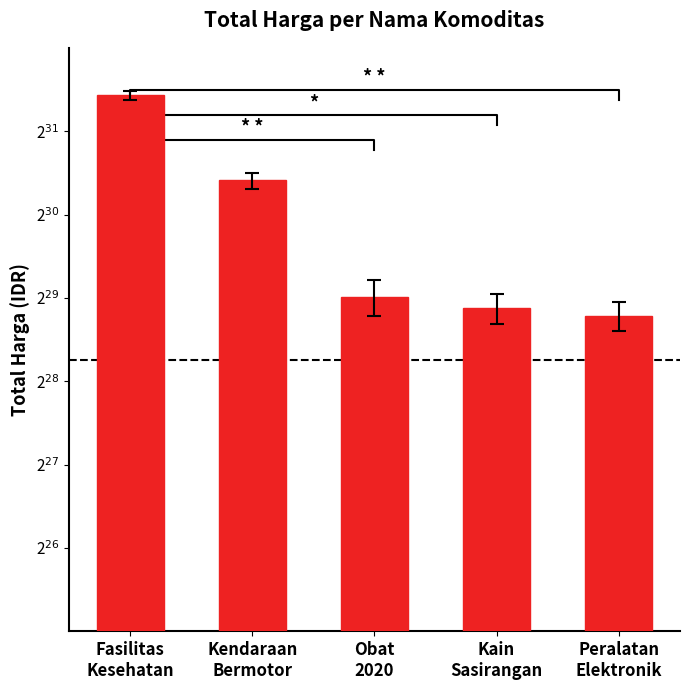

What is the value of the 3rd bar from the left?

541071000